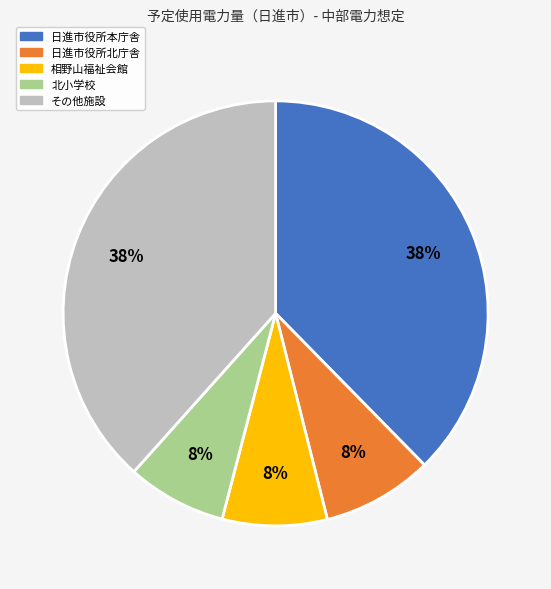

Is there a majority slice in this chart?

No